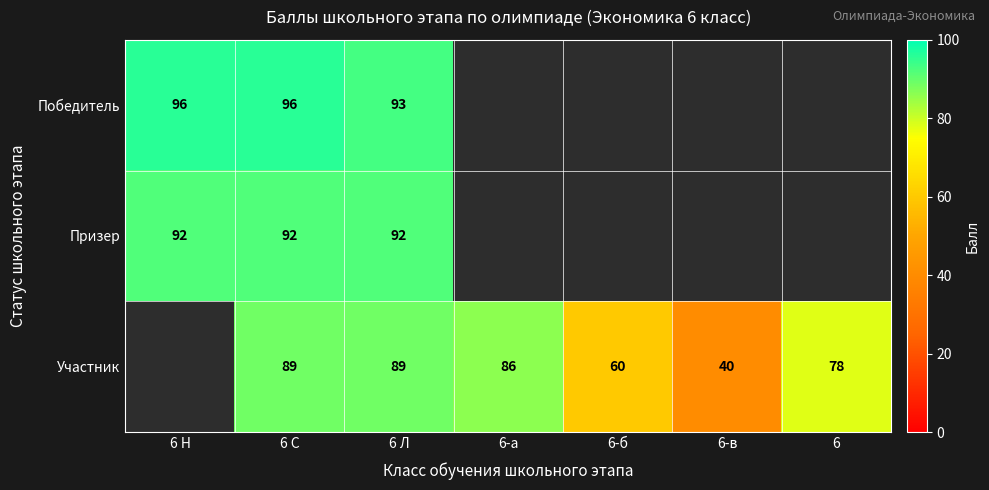

What is the spread (max minus min) of values at 6 С?

7